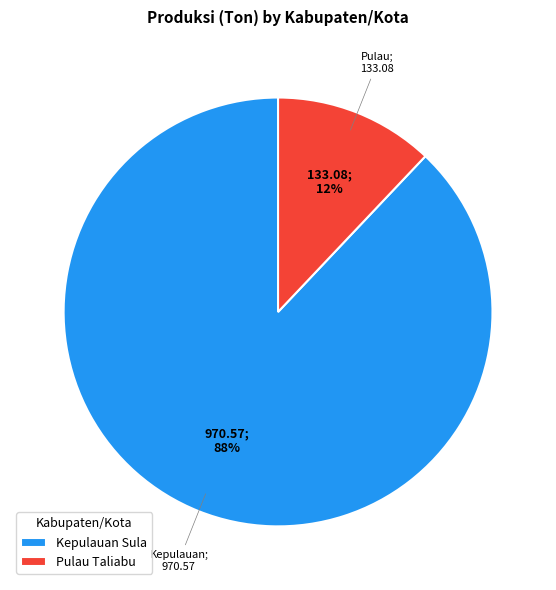

Which slice is the largest?

Kepulauan Sula